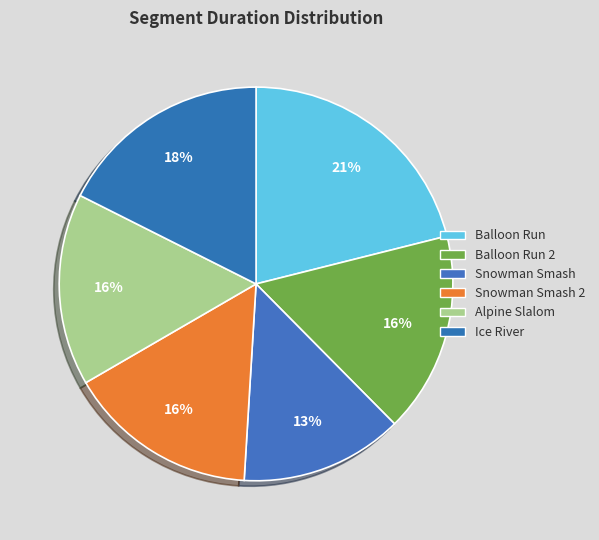

What percentage is the Balloon Run 2 slice, to the nearest percent?

16%